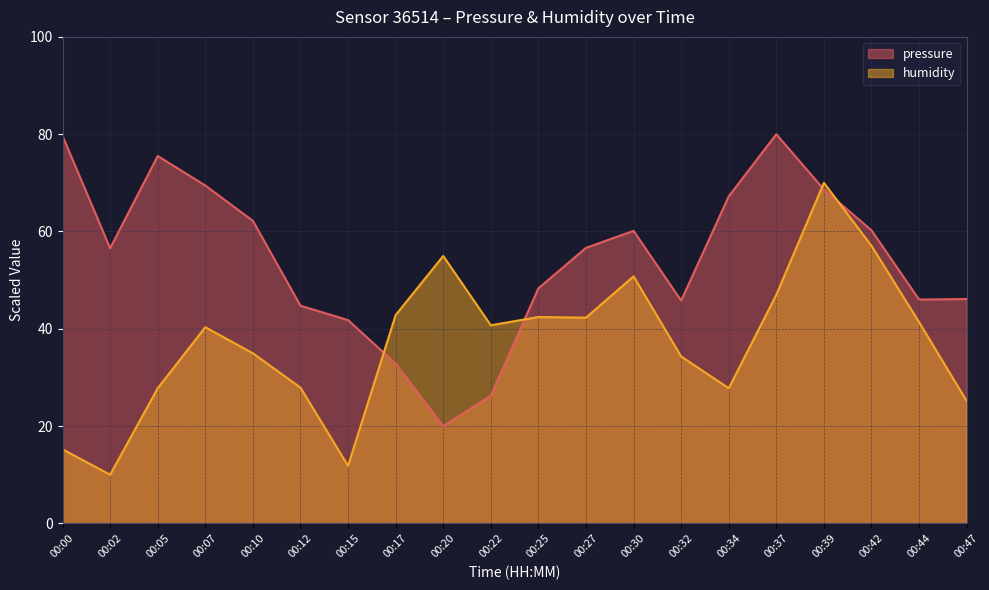

Reading left to right, what are all the values shown in this chart?

pressure: 79.6	56.6	75.5	69.5	62.2	44.7	41.8	32.9	20.0	26.2	48.3	56.6	60.1	45.8	67.2	80.0	68.6	60.2	46.0	46.1
humidity: 15.2	10.0	27.8	40.3	35.0	27.9	11.8	42.8	55.0	40.7	42.4	42.3	50.8	34.3	27.8	47.0	70.0	57.1	41.4	25.2